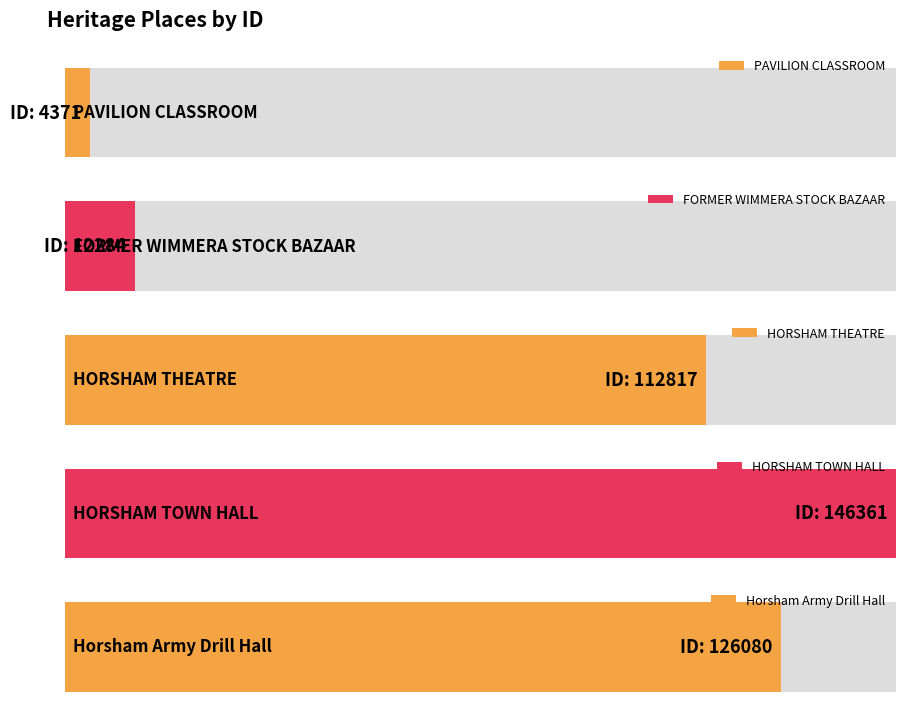

The chart shows a value of 75665 at HORSHAM TOWN HALL. True or false?

False